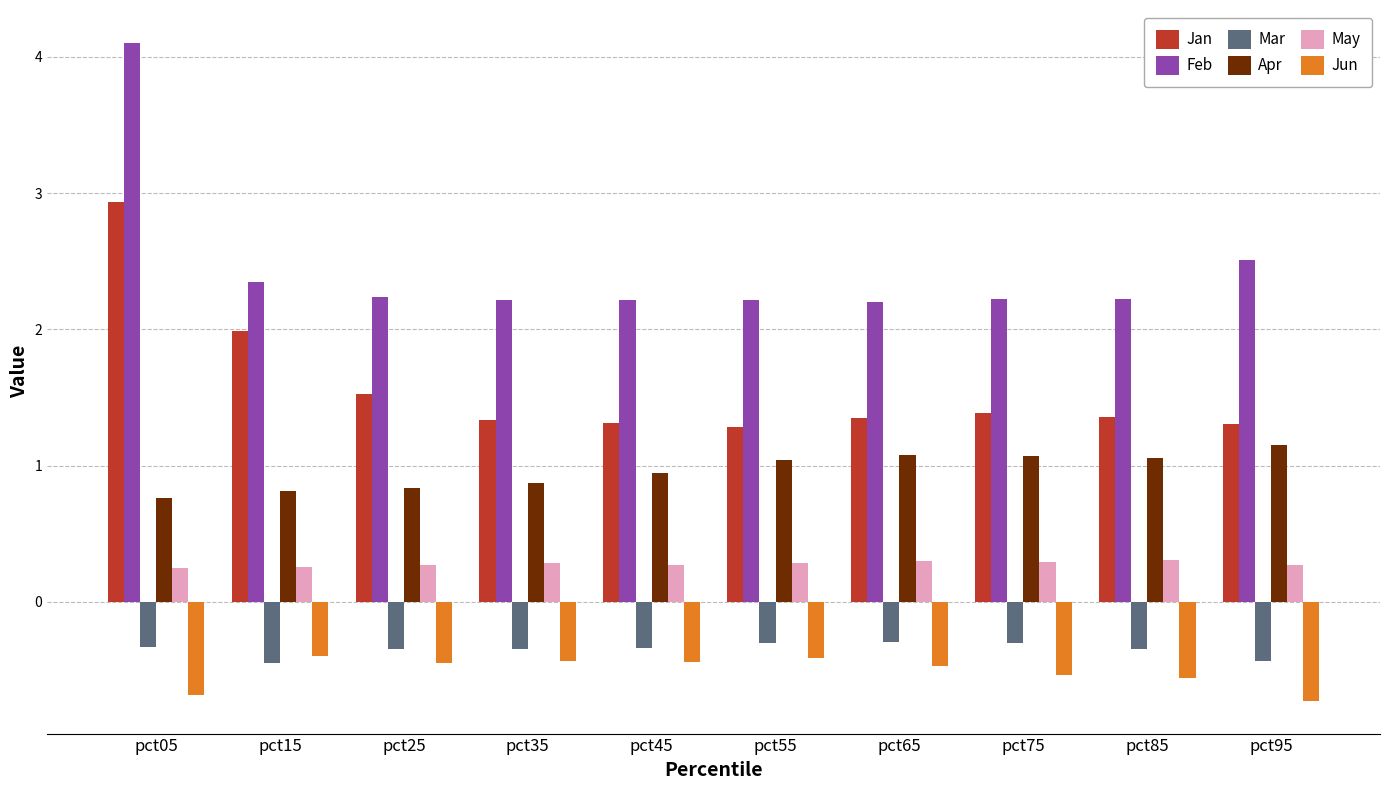

What value does the Feb series have at pct55?

2.2